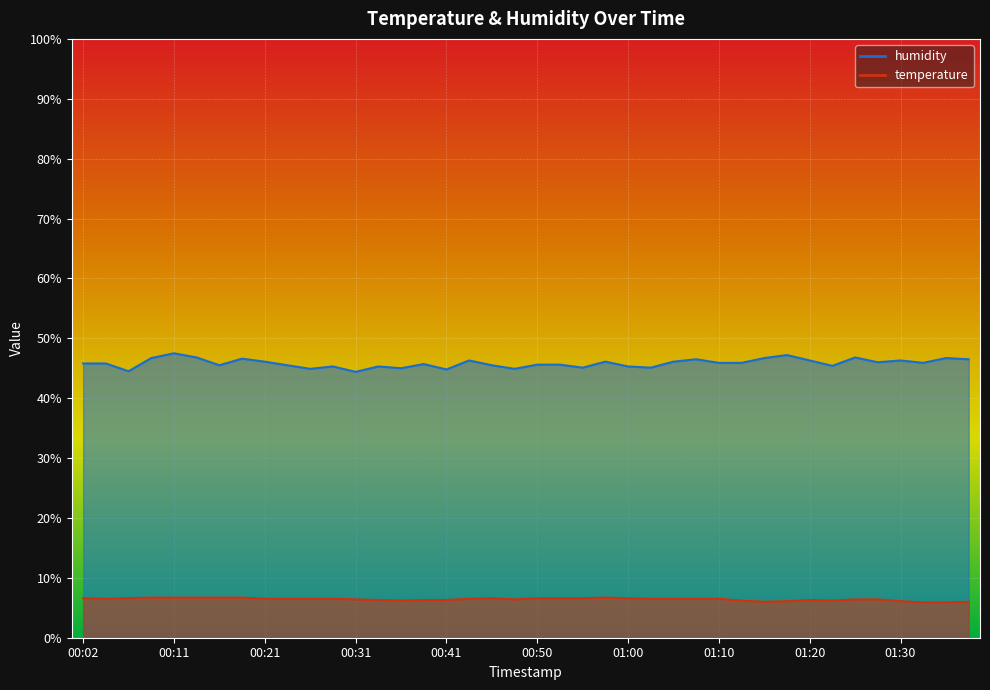

At which category does humidity reach its first local peak?

00:11